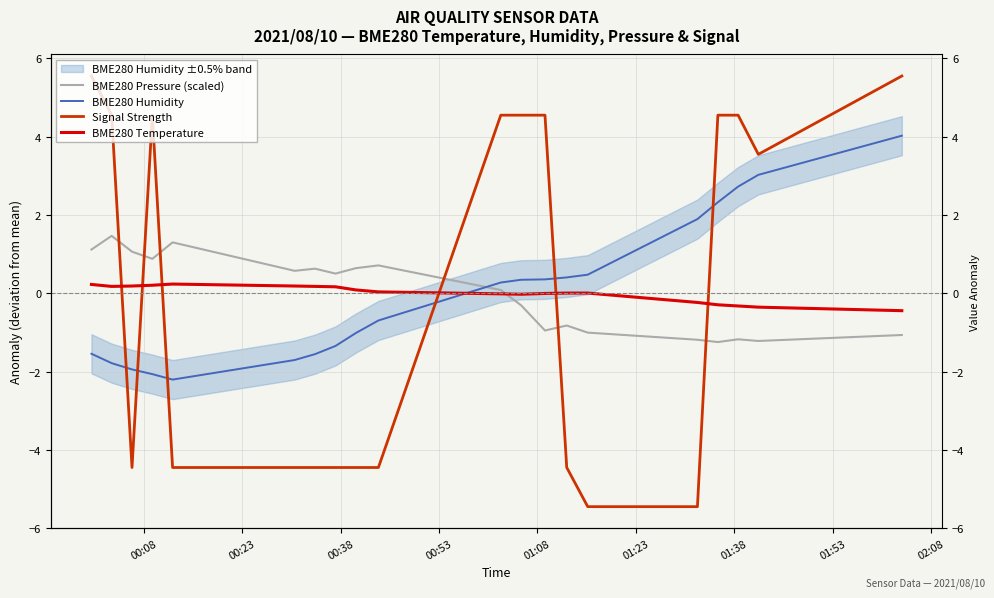

Is it true that BME280 Pressure (scaled) equals -1.8 at 19?

False